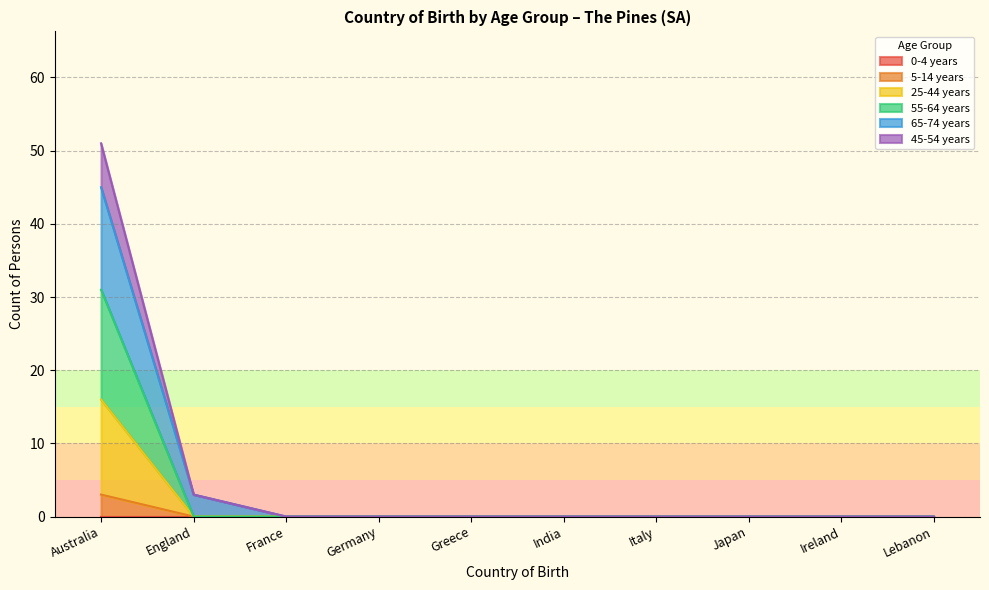

Rank the categories by 65-74 years value from lowest to highest.

France, Germany, Greece, India, Italy, Japan, Ireland, Lebanon, England, Australia